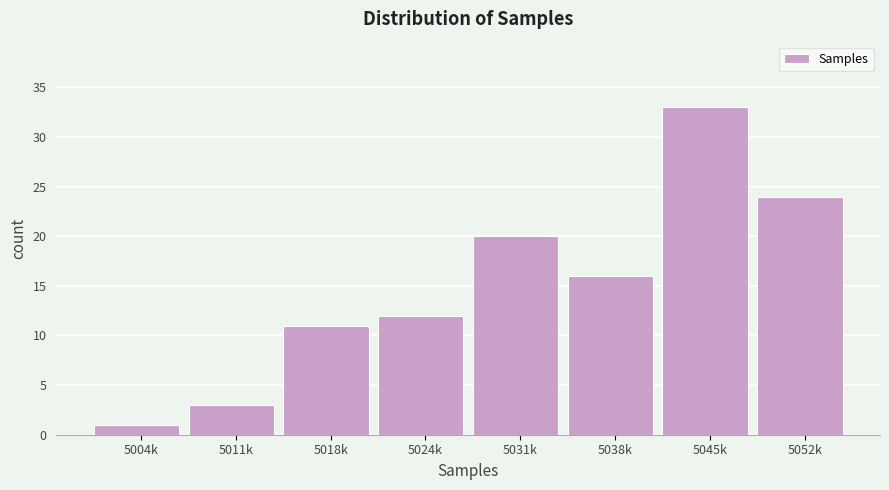

Reading left to right, extract all data points from this chart.

5004k=1	5011k=3	5018k=11	5024k=12	5031k=20	5038k=16	5045k=33	5052k=24